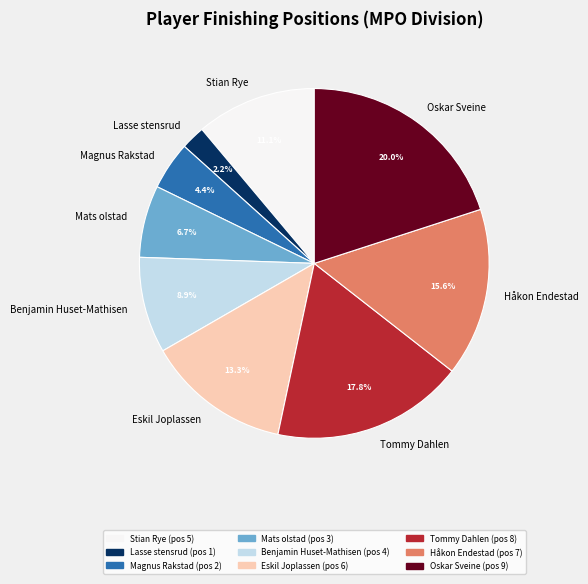

Count the number of slices in the pie.

9